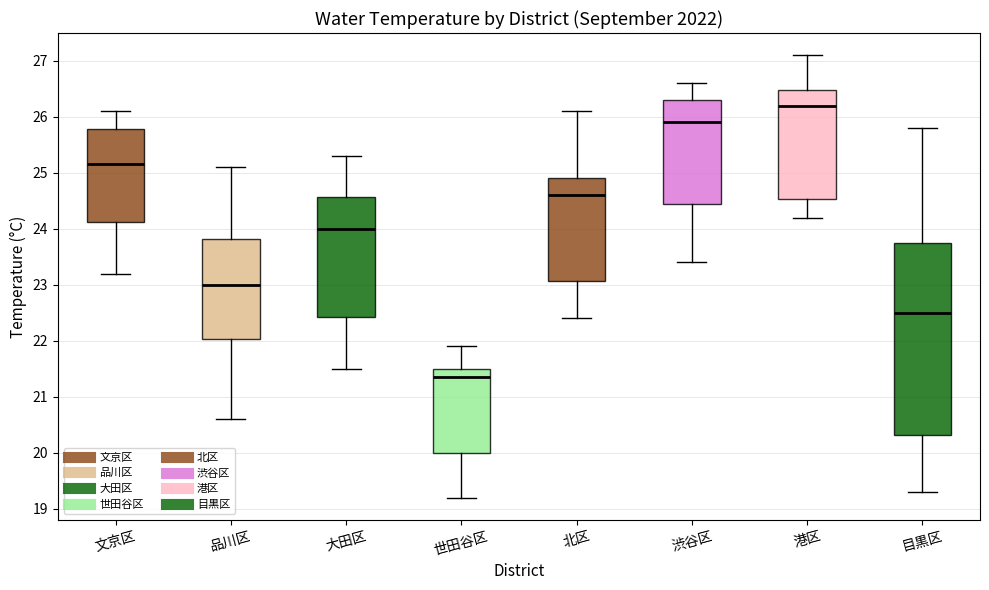

Which box's median line is the lowest?

世田谷区